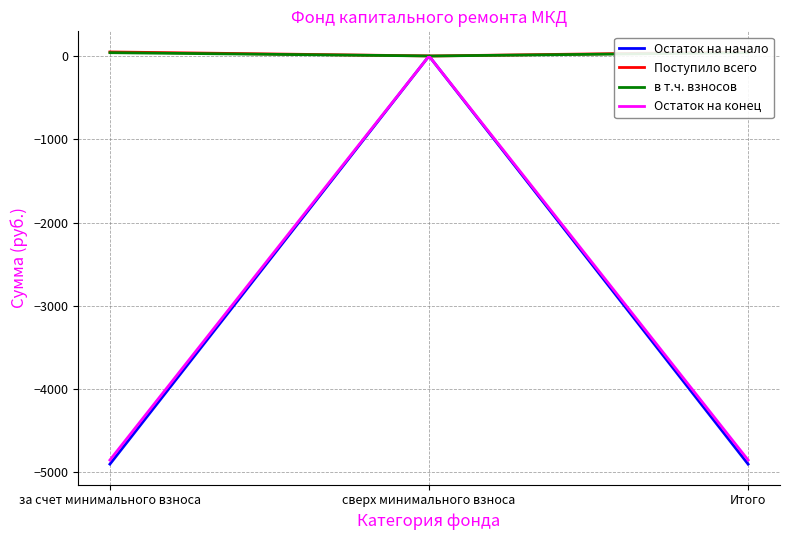

Is the value of Остаток на конец at за счет минимального взноса greater than the value of Поступило всего at сверх минимального взноса?

No